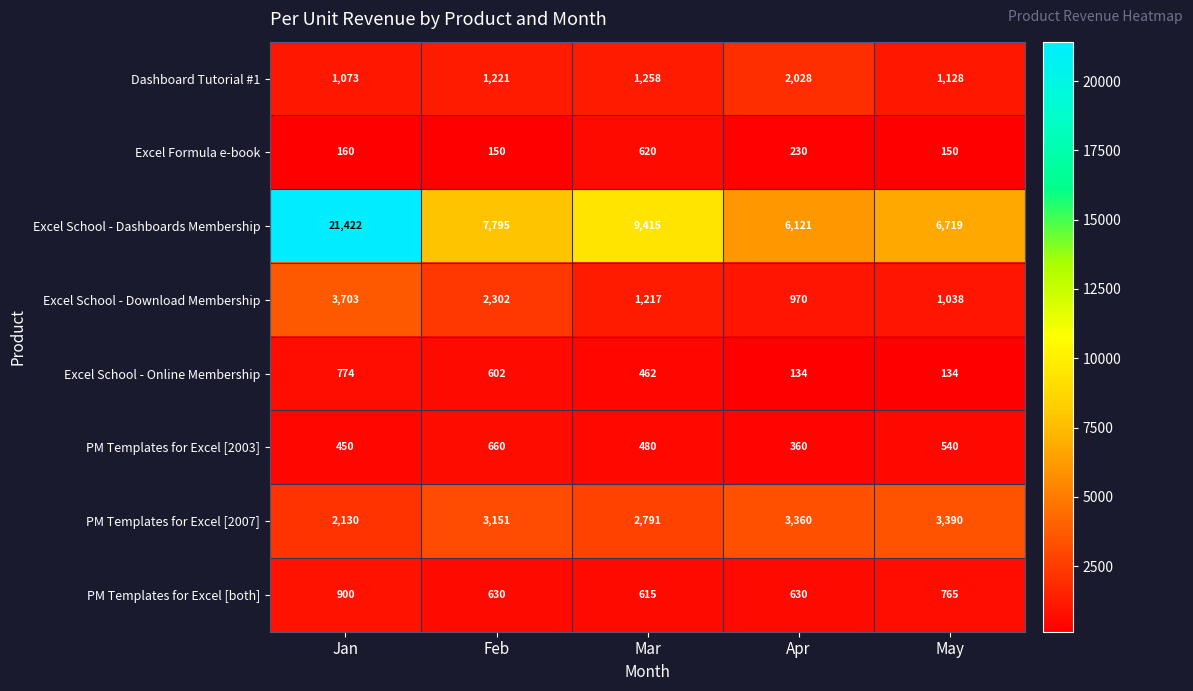

How many distinct data groups are displayed?

8